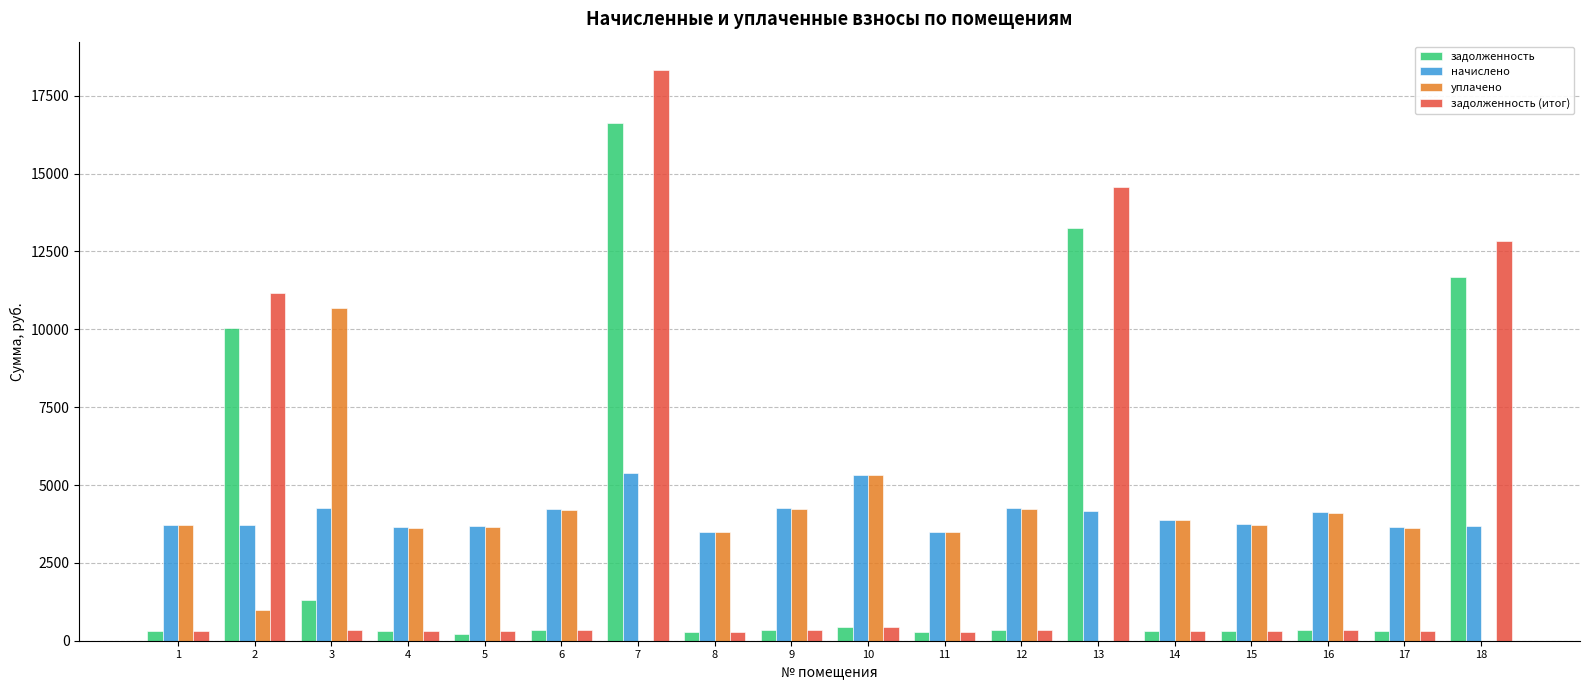

What is the sum of all уплачено values?

62993.2